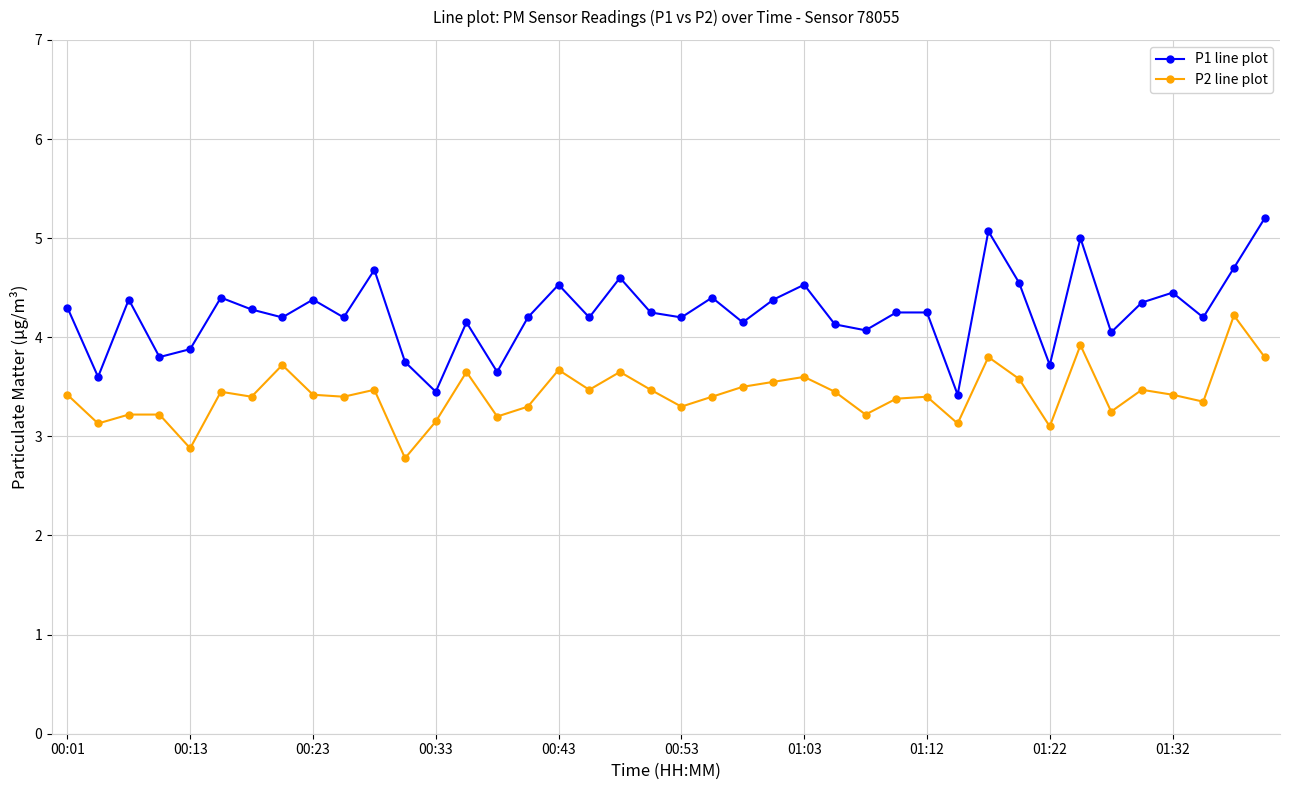

What is the difference between the maximum and second lowest values in the P2 line plot series?

1.3